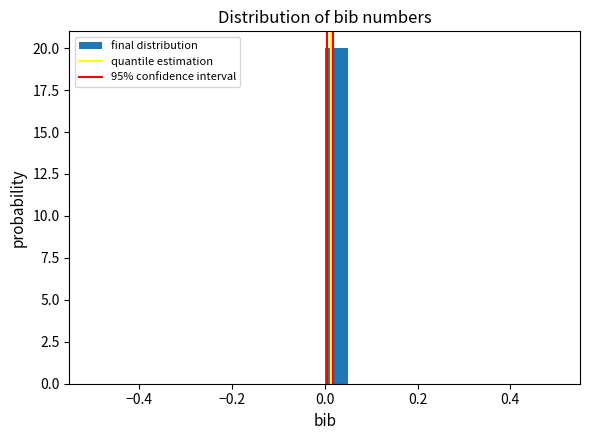

Read against the x-axis, roughly where is the centre of the tallest bar?

0.02